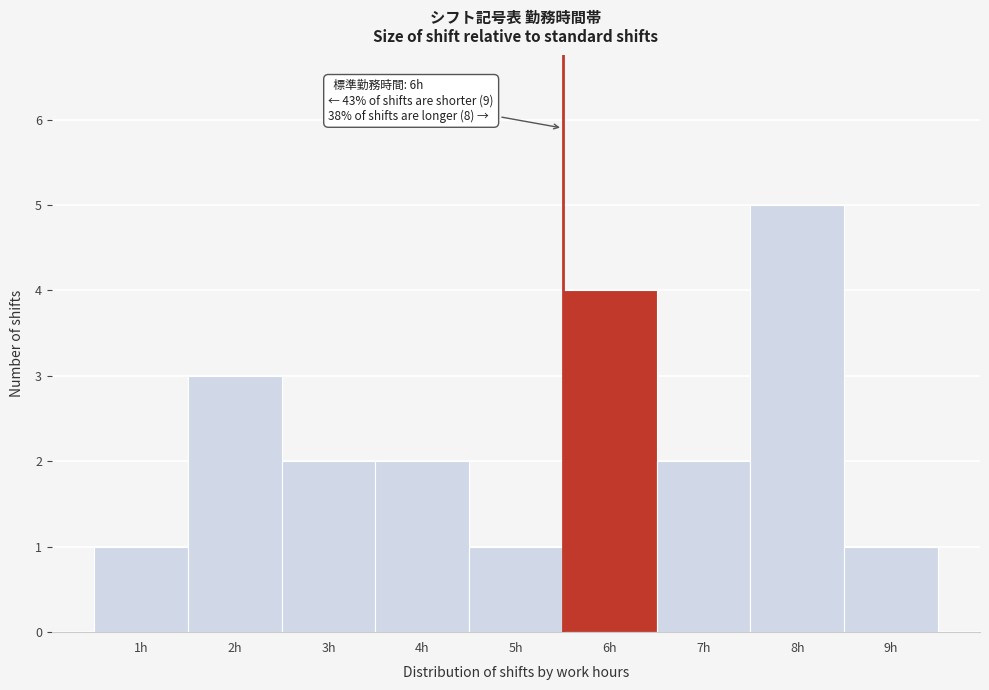

Reading left to right, list all the values displayed in this chart.

1h=1	2h=3	3h=2	4h=2	5h=1	6h=4	7h=2	8h=5	9h=1